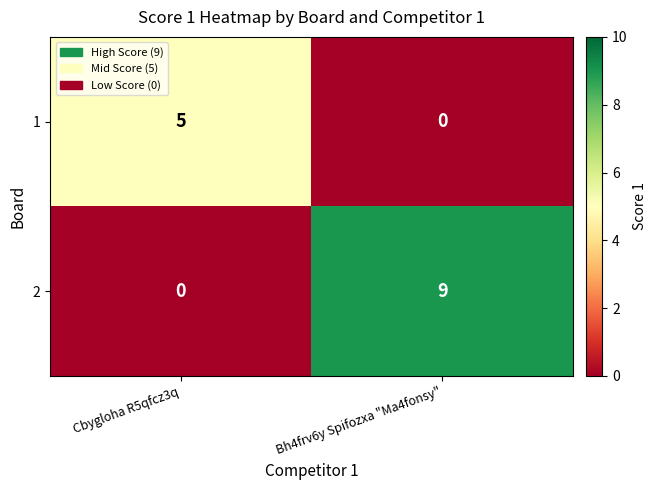

Reading left to right, extract all data points from this chart.

1: Cbygloha R5qfcz3q=5	Bh4frv6y Spifozxa "Ma4fonsy"=0
2: Cbygloha R5qfcz3q=0	Bh4frv6y Spifozxa "Ma4fonsy"=9